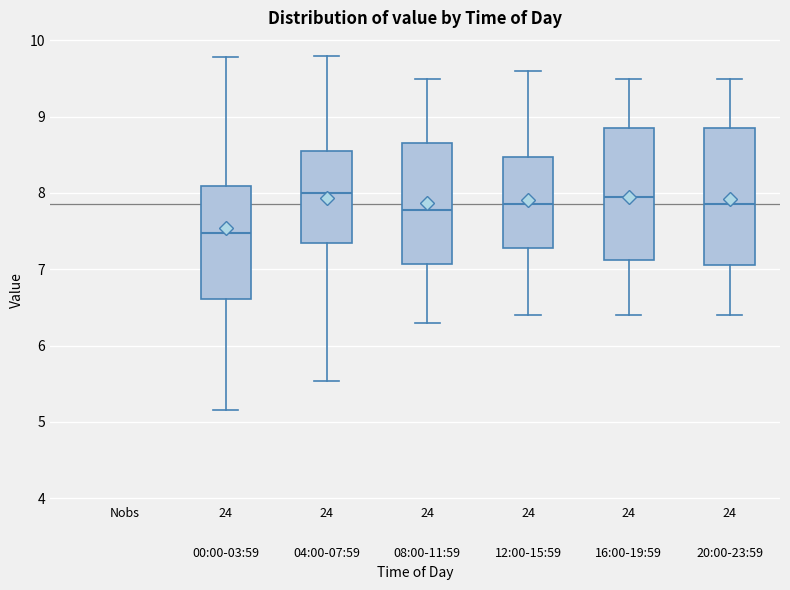

Where does the median line of the box for 04:00-07:59 sit on the y-axis? The values are not printed on the chart, so give them approximately, as read against the axis.

8.0